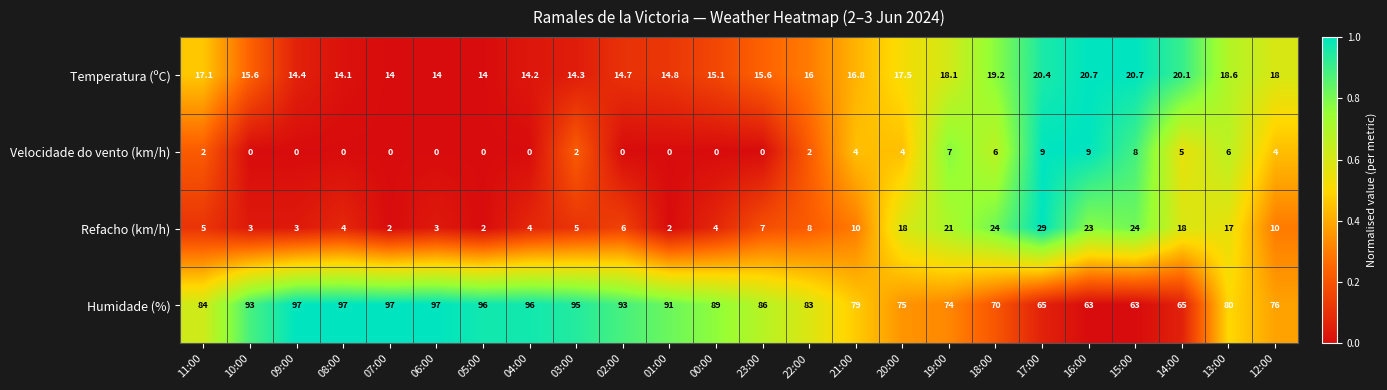

What is the difference between the highest and lowest values at 17:00?

56.0